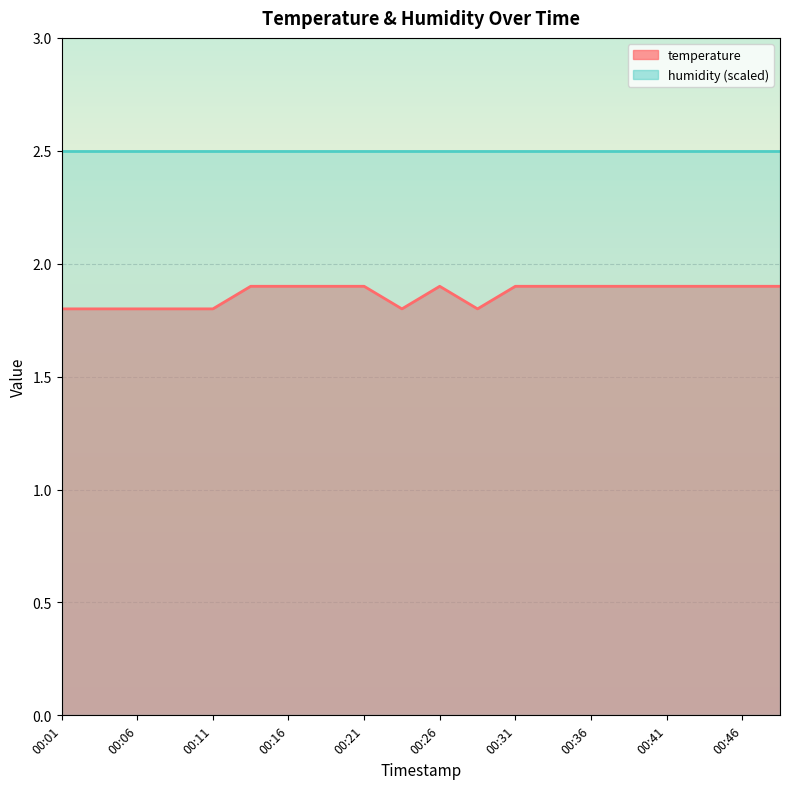

Rank the categories by value from highest to lowest.

00:13, 00:16, 00:18, 00:21, 00:26, 00:31, 00:33, 00:36, 00:38, 00:41, 00:43, 00:46, 00:48, 00:01, 00:03, 00:06, 00:08, 00:11, 00:23, 00:28